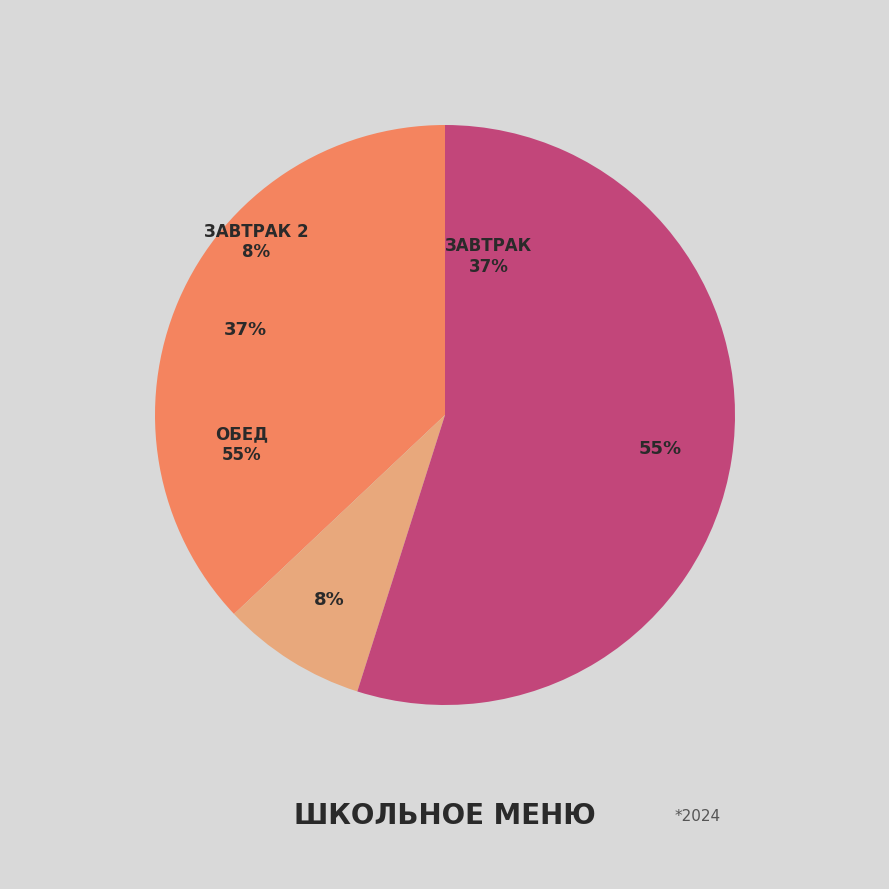

Is it true that ЧАЙ С САХАРОМ is 8% of the pie?

False